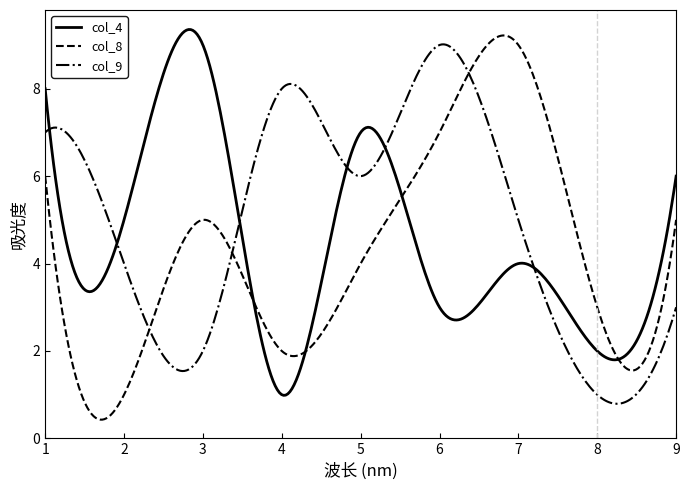

Which series has the largest total across all categories?

col_9